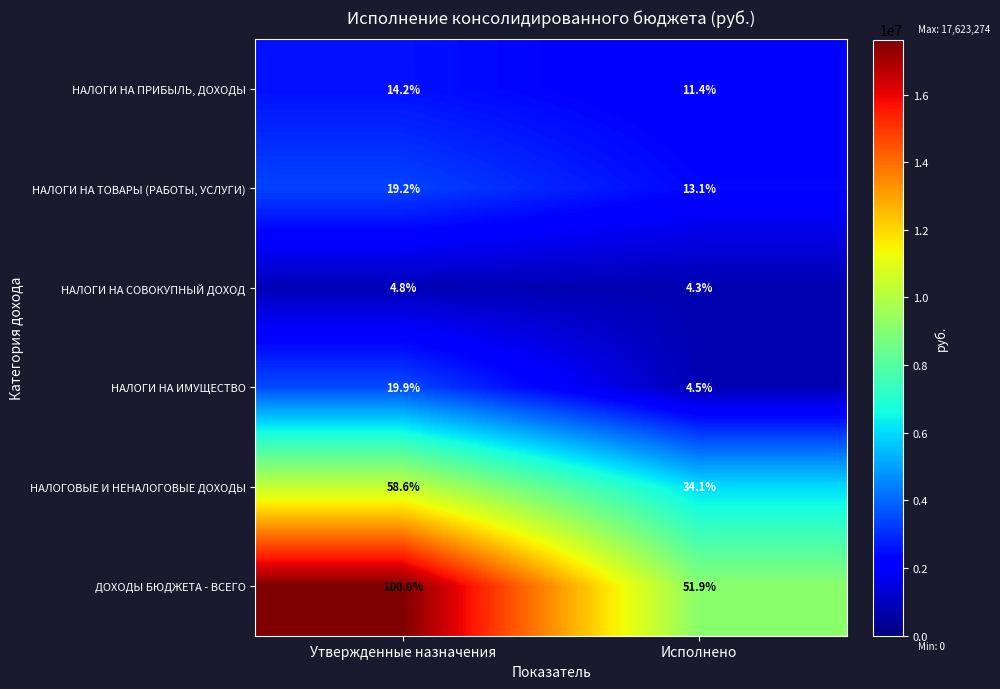

What is the approximate value of НАЛОГИ НА СОВОКУПНЫЙ ДОХОД at Утвержденные назначения?

4.8